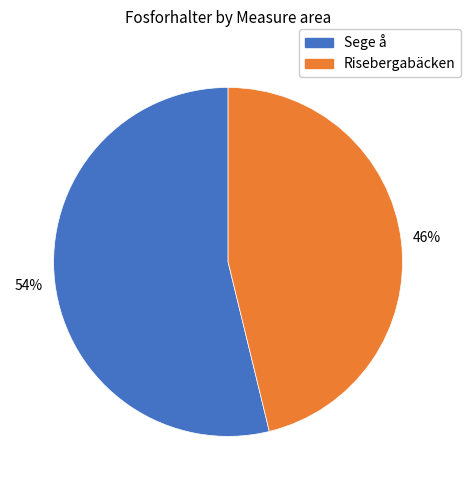

To the nearest percent, what is the difference between the Sege å and Risebergabäcken slice percentages?

8%